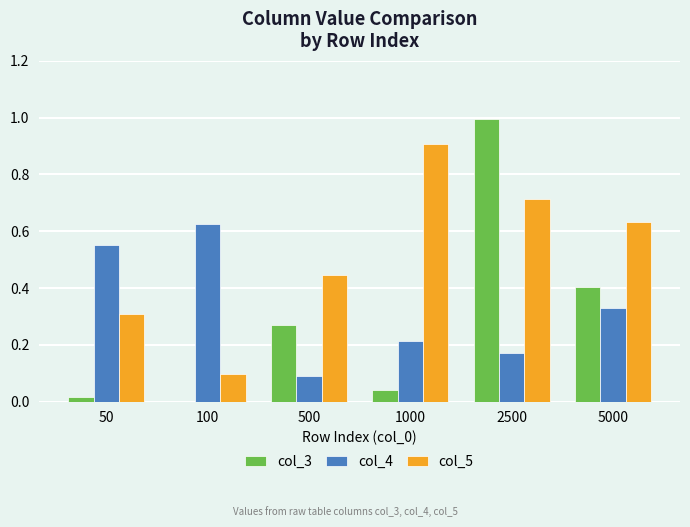

Which series changed the most between 1000 and 5000?

col_3